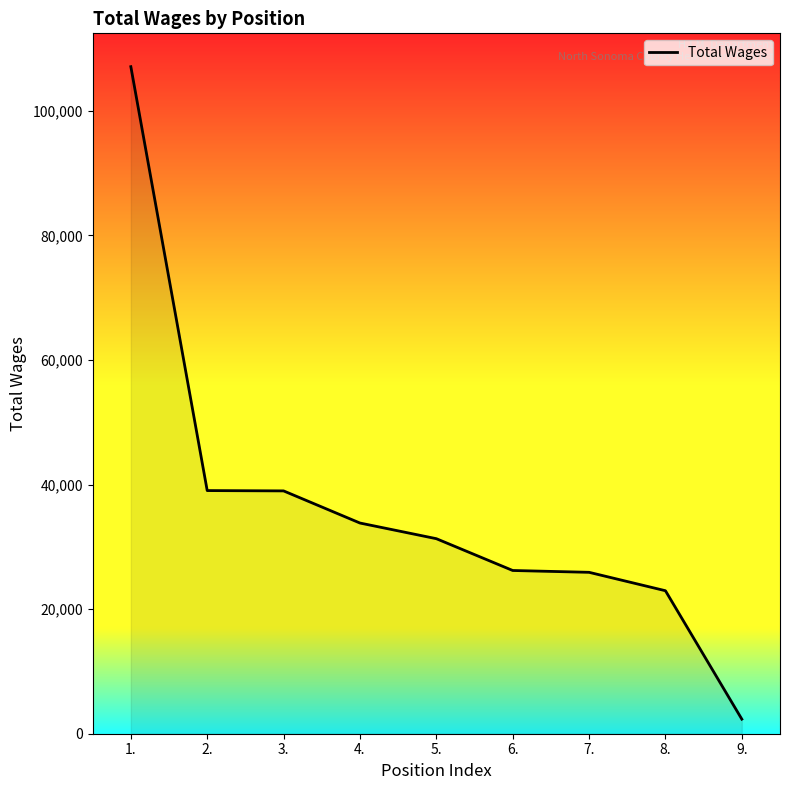

The value at 6. is 26206. True or false?

True